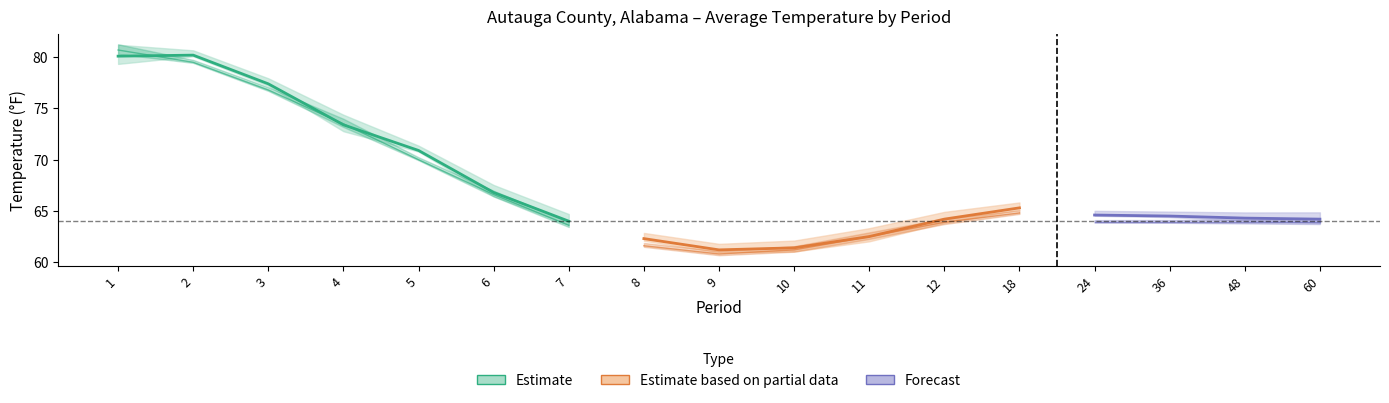

What is the sum of the 1901-2000 Mean values at 7 and 48?

127.5